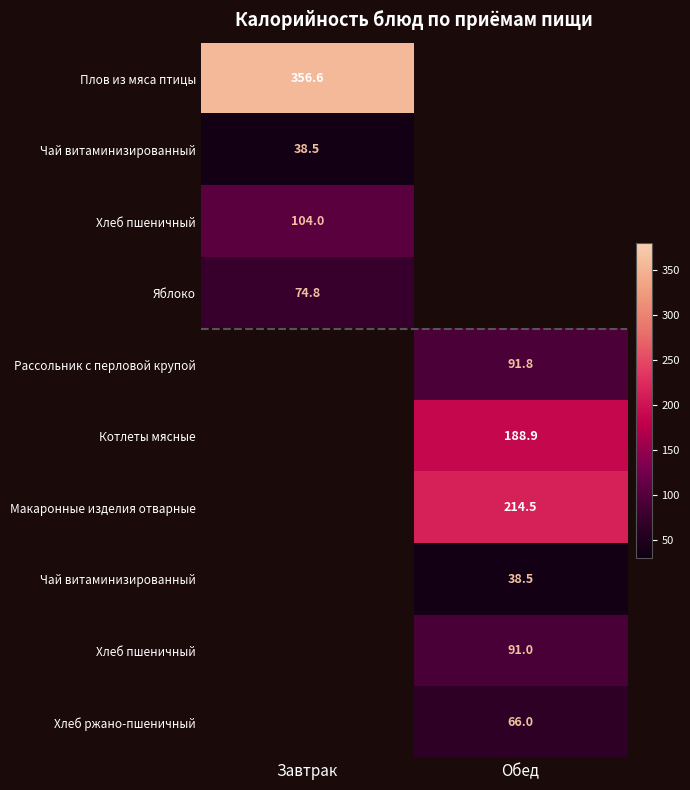

What is the maximum value shown in the chart?

356.6